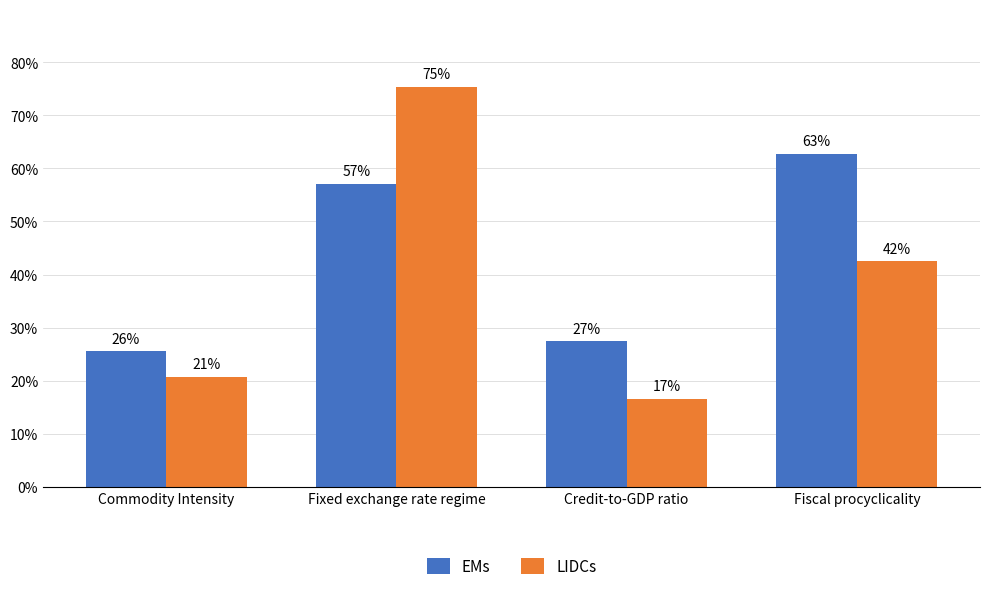

List the labels in order of EMs value, smallest first.

Commodity Intensity, Credit-to-GDP ratio, Fixed exchange rate regime, Fiscal procyclicality